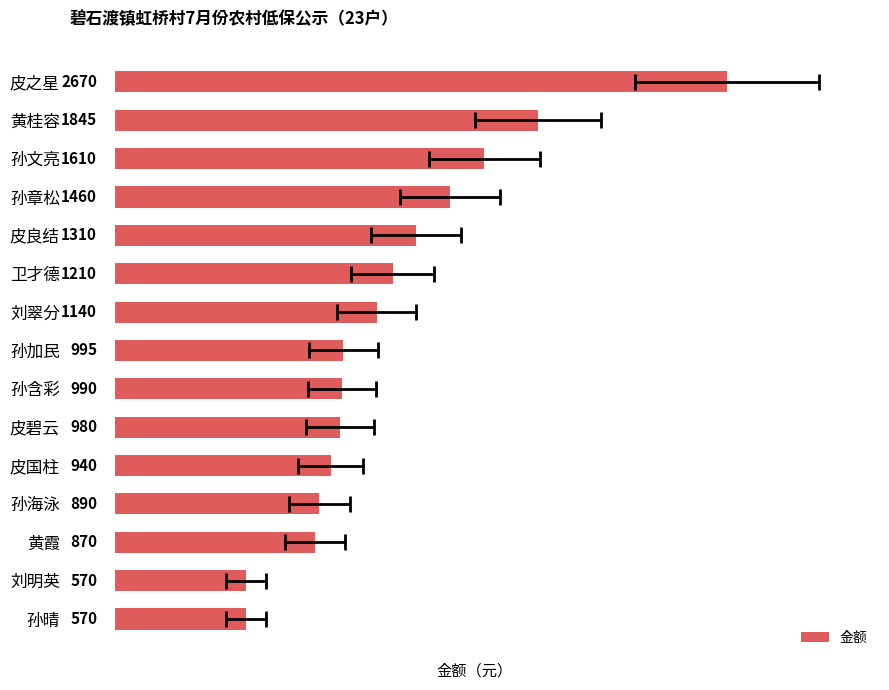

Does the chart contain any negative values?

No